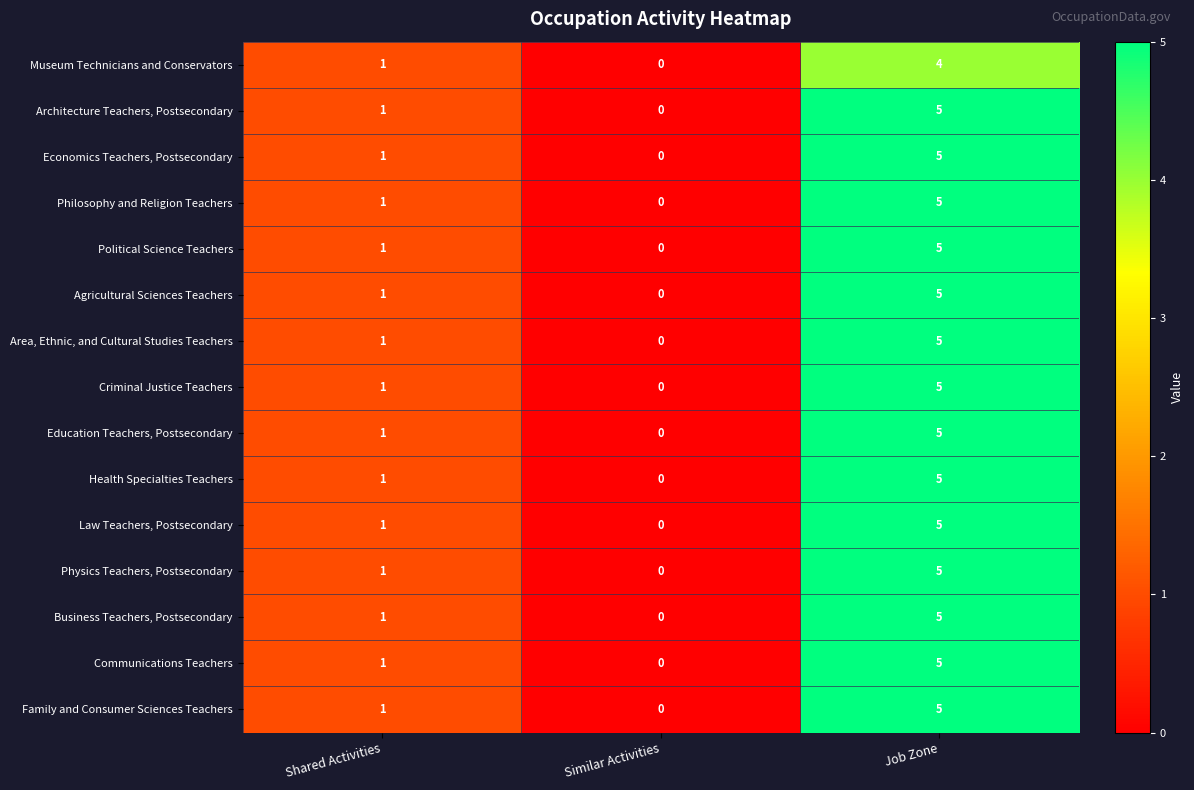

How many series are shown in this chart?

15